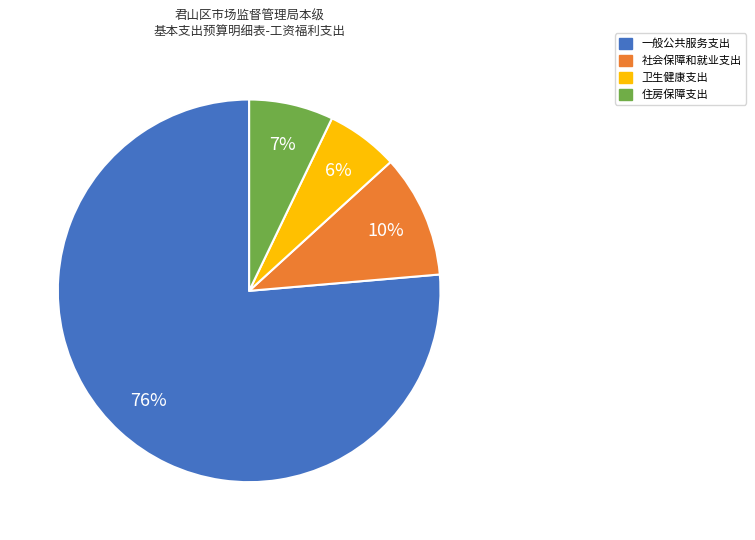

Between 卫生健康支出 and 住房保障支出, which is larger?

住房保障支出